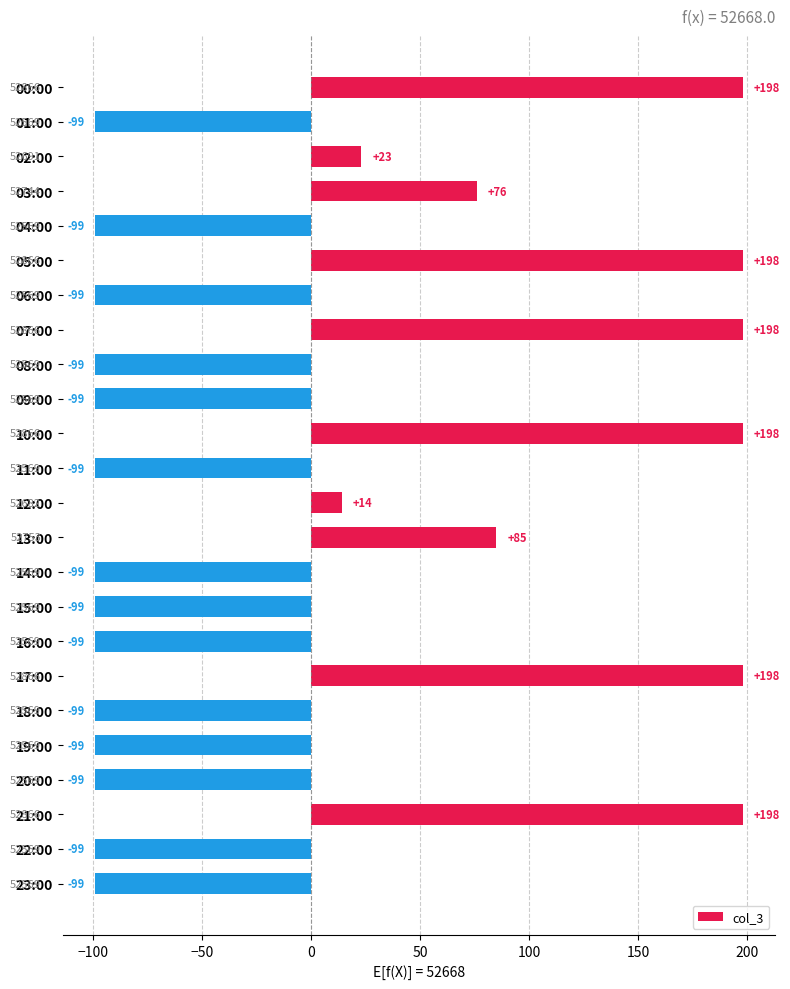

What is the label of the 14th bar from the top?

13:00